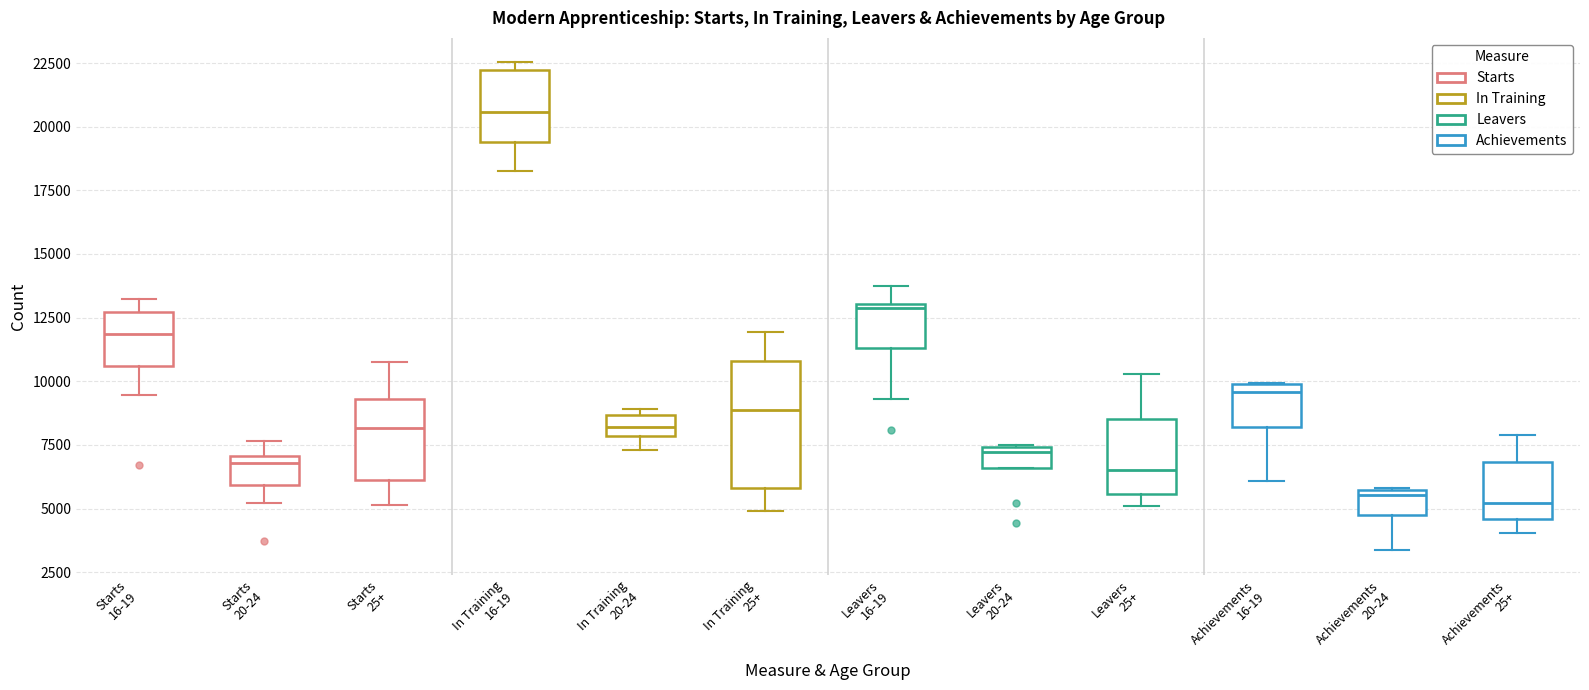

Reading left to right, transcribe this box plot: for each box, give where its median line is, the range the box spans, and where its two whiskers end, as read against the y-axis. The values are not printed on the chart, so give them approximately, as read against the axis.

Starts 16-19: median 12000, box 10500 to 12500, whiskers 9500 to 13000
Starts 20-24: median 7000 (just below the box's upper edge), box 6000 to 7000, whiskers 5000 to 7500
Starts 25+: median 8000, box 6000 to 9500, whiskers 5000 to 11000
In Training 16-19: median 20500, box 19500 to 22000, whiskers 18000 to 22500
In Training 20-24: median 8000 (inside the box), box 8000 to 8500, whiskers 7500 to 9000
In Training 25+: median 9000, box 6000 to 11000, whiskers 5000 to 12000
Leavers 16-19: median 13000 (just below the box's upper edge), box 11500 to 13000, whiskers 9500 to 14000
Leavers 20-24: median 7000, box 6500 to 7500, whiskers 6500 to 7500
Leavers 25+: median 6500, box 5500 to 8500, whiskers 5000 to 10500
Achievements 16-19: median 9500, box 8000 to 10000, whiskers 6000 to 10000
Achievements 20-24: median 5500 (just below the box's upper edge), box 4500 to 5500, whiskers 3500 to 6000
Achievements 25+: median 5000, box 4500 to 7000, whiskers 4000 to 8000